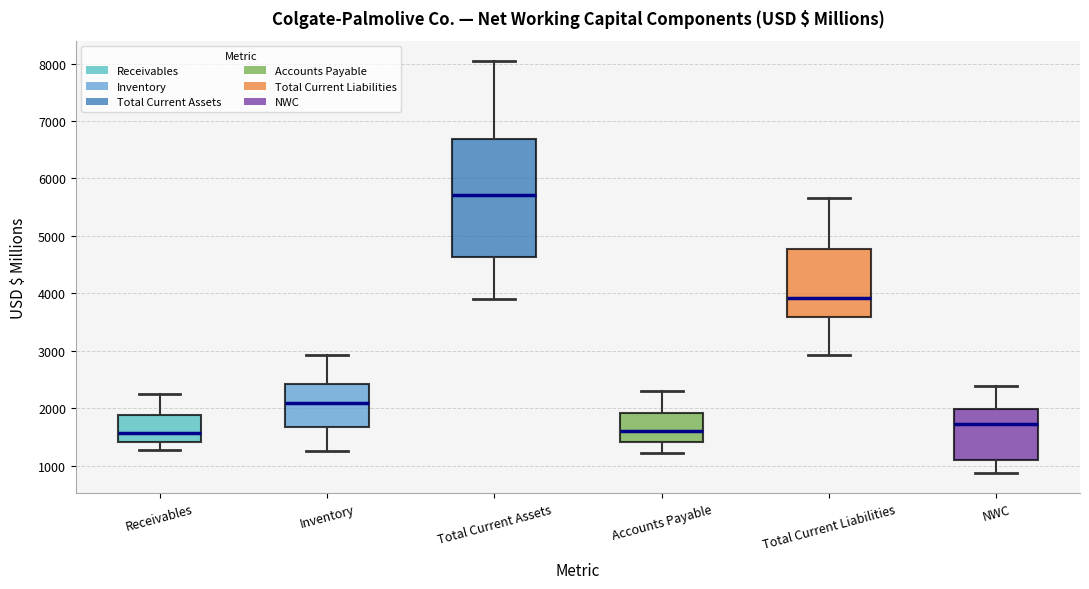

Where does the lower whisker of the box for Inventory end on the y-axis? The values are not printed on the chart, so give them approximately, as read against the axis.

1300